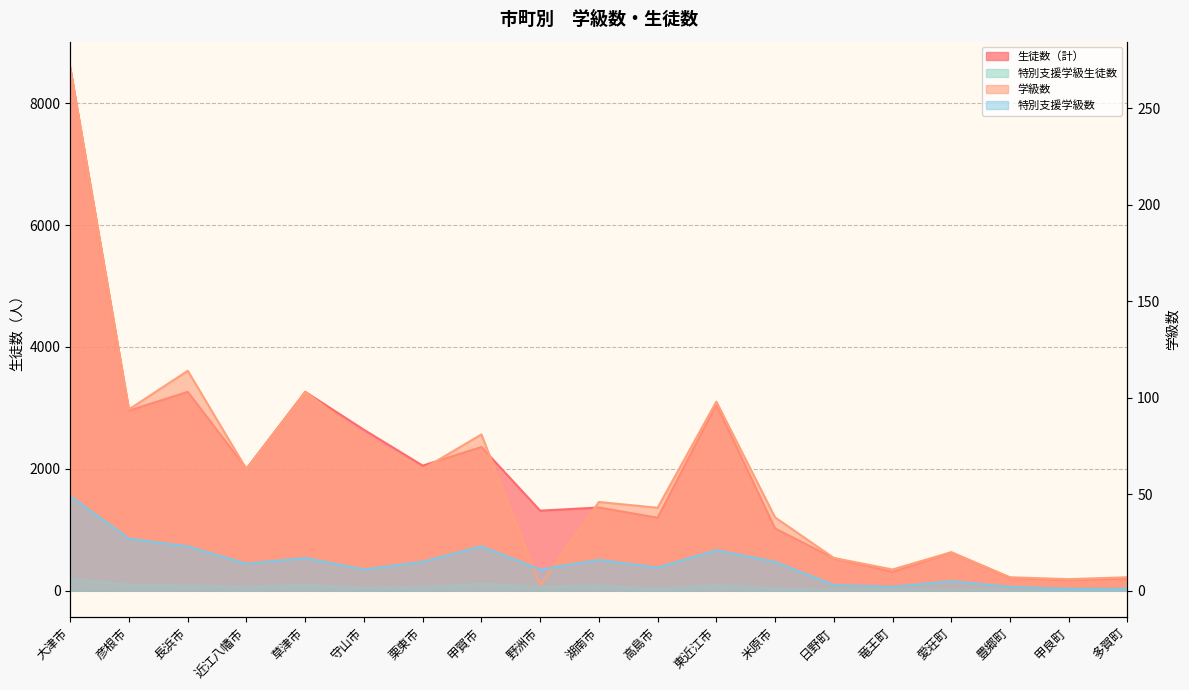

Reading right to left, list all the values displayed in this chart.

生徒数（計）: 198	176	210	627	311	533	1022	3059	1198	1366	1314	2359	2053	2641	3264	2002	3263	2957	8580
学級数: 7	6	7	20	11	17	38	98	43	46	3	81	63	80	103	63	114	94	271
特別支援学級生徒数: 2	3	5	17	9	15	35	95	23	84	63	116	59	44	99	59	85	98	191
特別支援学級数: 1	1	2	5	2	3	15	21	12	16	11	23	15	11	17	14	23	27	49